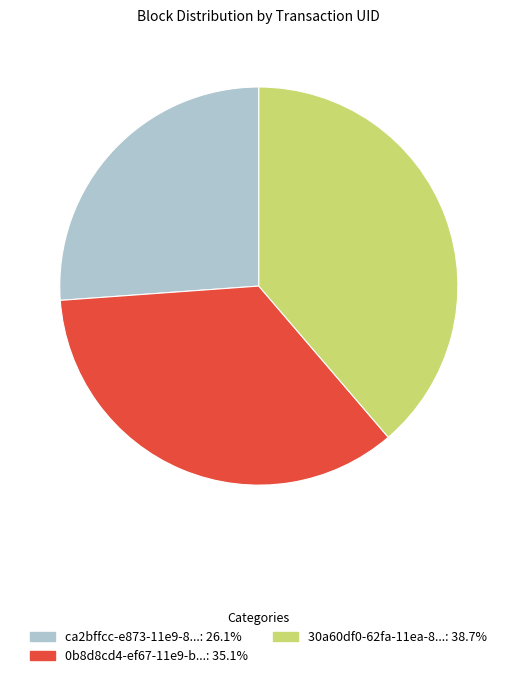

Is there any slice that represents more than half of the pie?

No